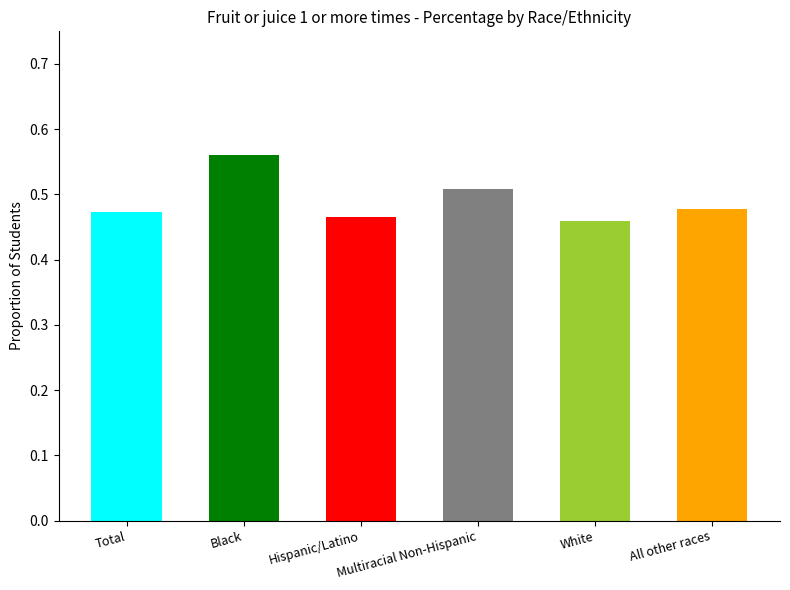

Is the value of 2016 at Total greater than the value of 2018 at Multiracial Non-Hispanic?

No